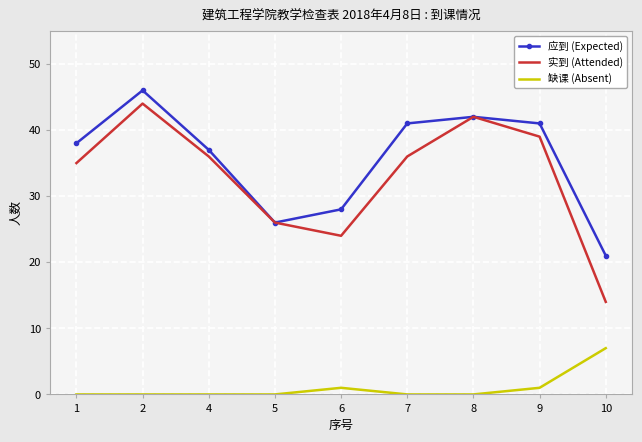

Reading left to right, transcribe all the data shown in this chart.

应到 (Expected): 1=38	2=46	4=37	5=26	6=28	7=41	8=42	9=41	10=21
实到 (Attended): 1=35	2=44	4=36	5=26	6=24	7=36	8=42	9=39	10=14
缺课 (Absent): 1=0	2=0	4=0	5=0	6=1	7=0	8=0	9=1	10=7